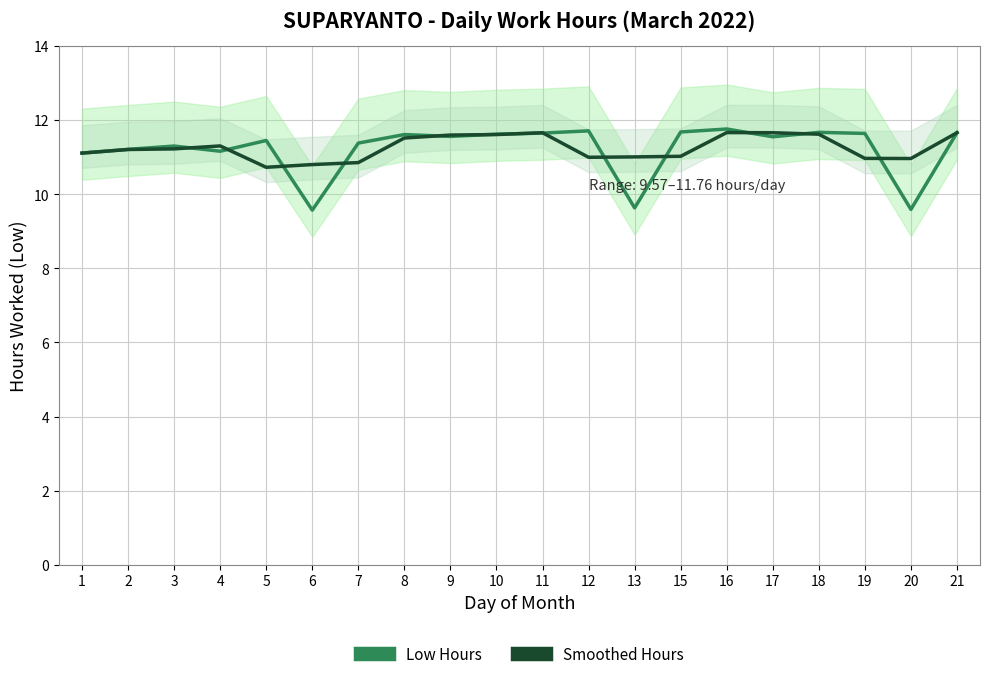

Rank the series by their maximum value, from highest to lowest.

Low Hours, Smoothed Hours